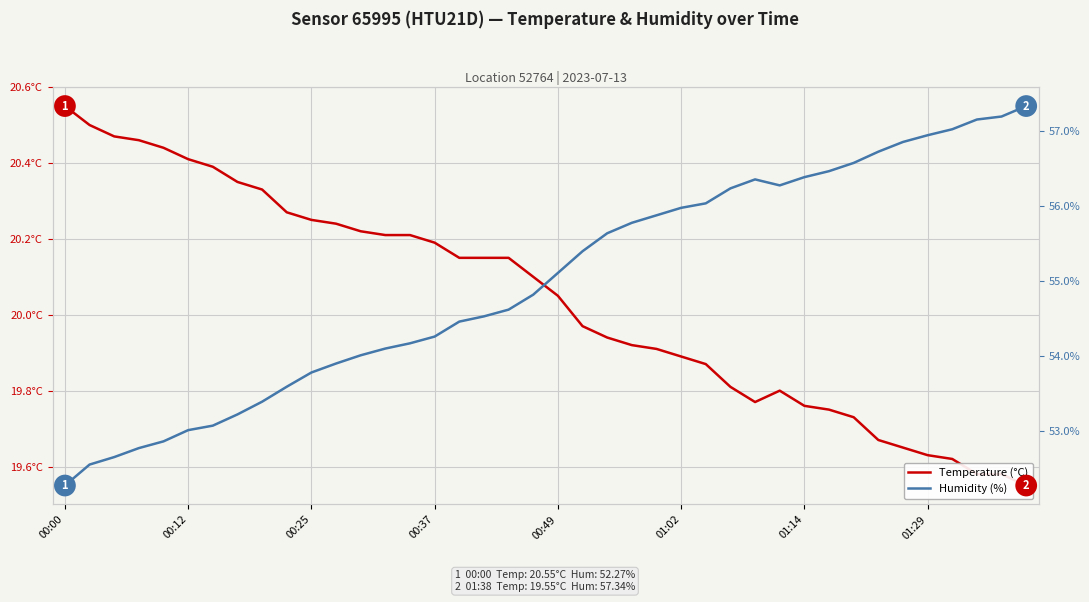

Where is the first local maximum for Temperature (°C)?

29